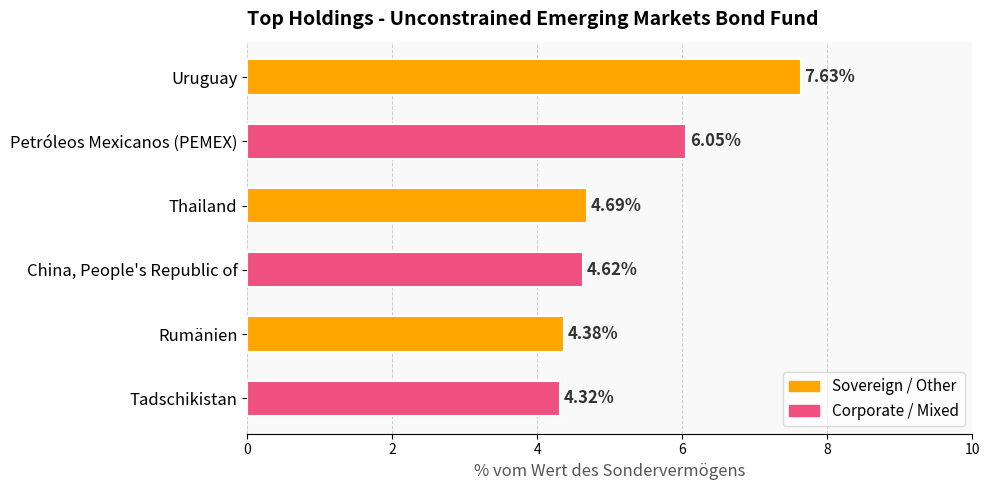

What is the ratio of the value at Rumänien to the value at Uruguay?

0.6